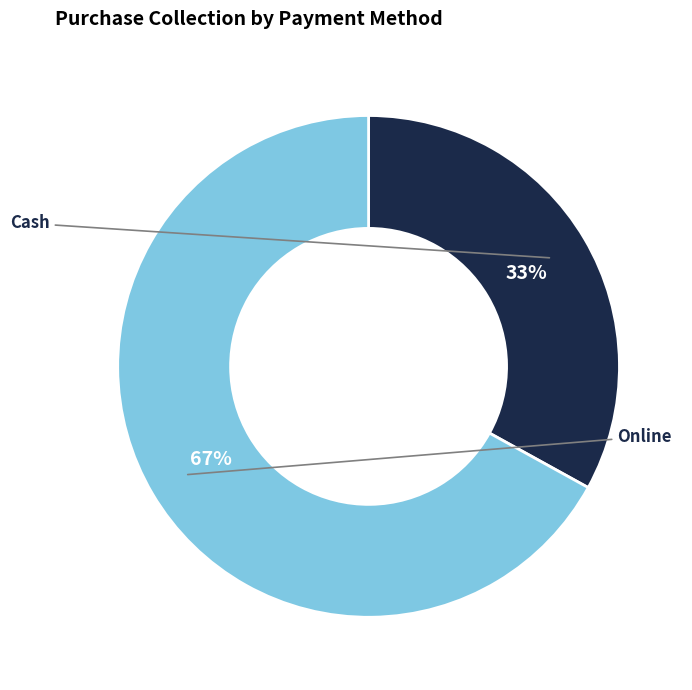

Is there any slice that represents more than half of the pie?

Yes